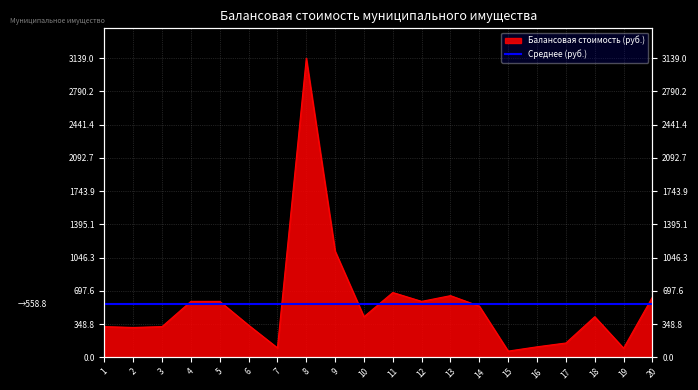

What is the difference between the values at 13 and 3?

325